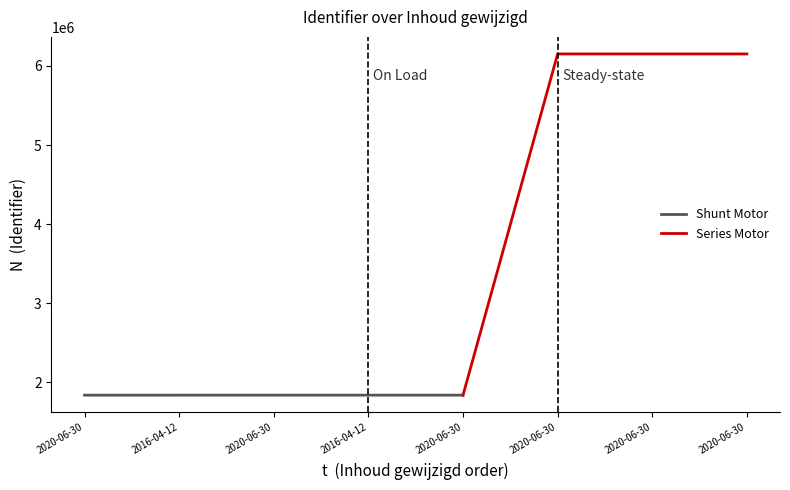

What is the greatest value displayed?

6152038